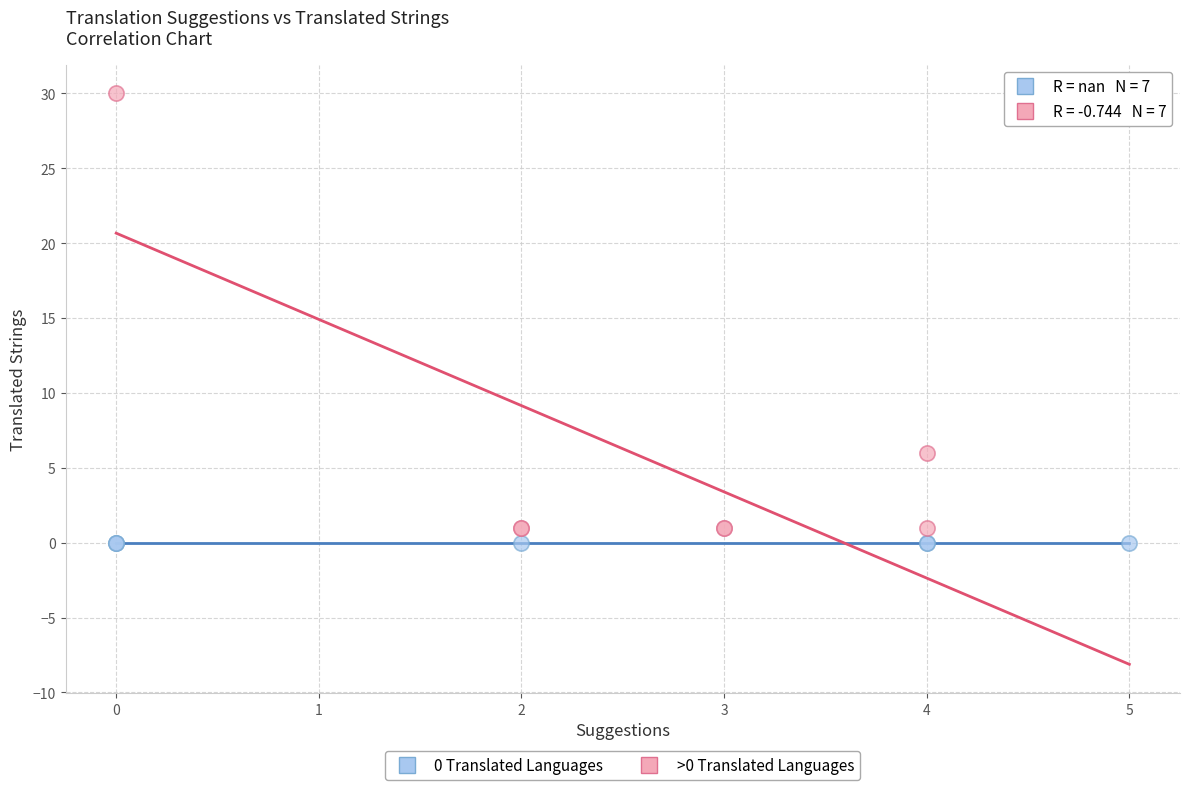

Which series reaches the maximum Y coordinate?

>0 Translated Languages